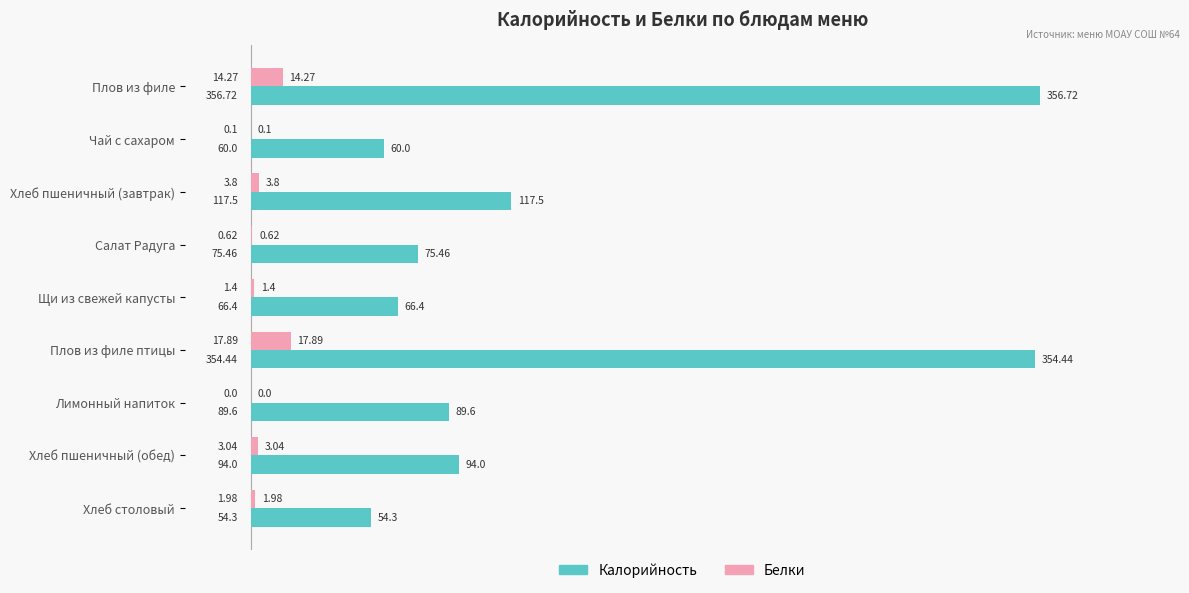

Which series has the largest total across all categories?

Калорийность